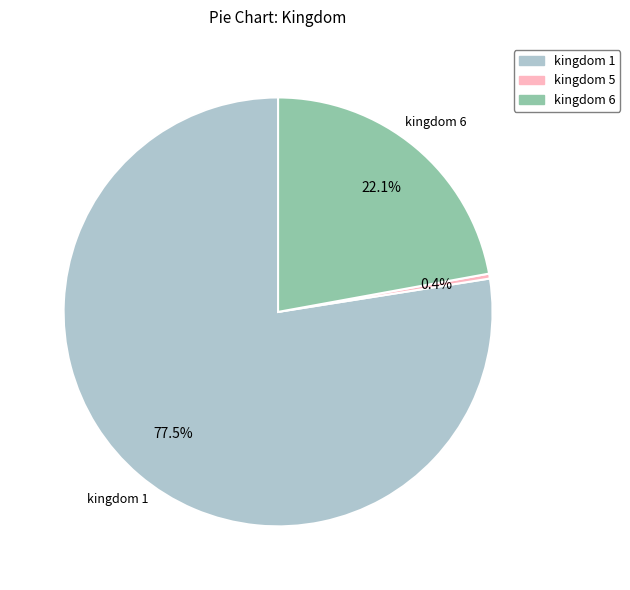

Do kingdom 1 and kingdom 5 together represent more than half of the pie?

Yes